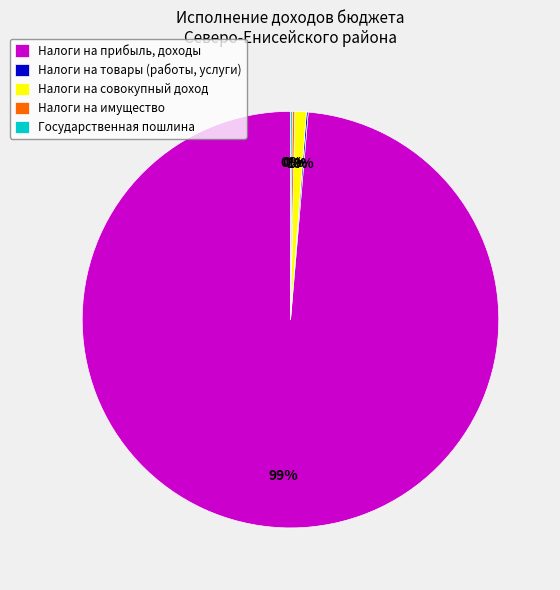

Is there a majority slice in this chart?

Yes